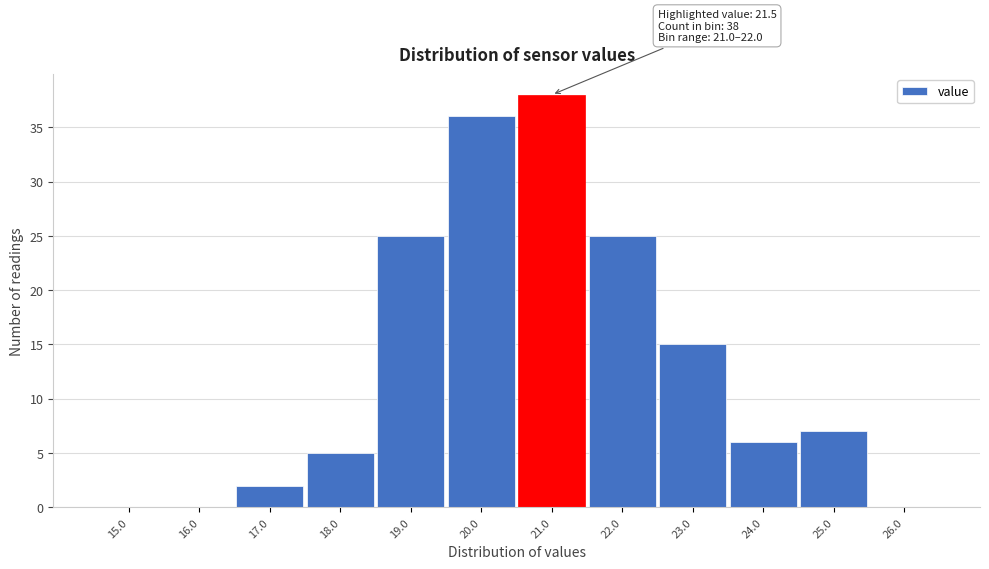

Reading left to right, extract all data points from this chart.

15.0=0	16.0=0	17.0=2	18.0=5	19.0=25	20.0=36	21.0=38	22.0=25	23.0=15	24.0=6	25.0=7	26.0=0